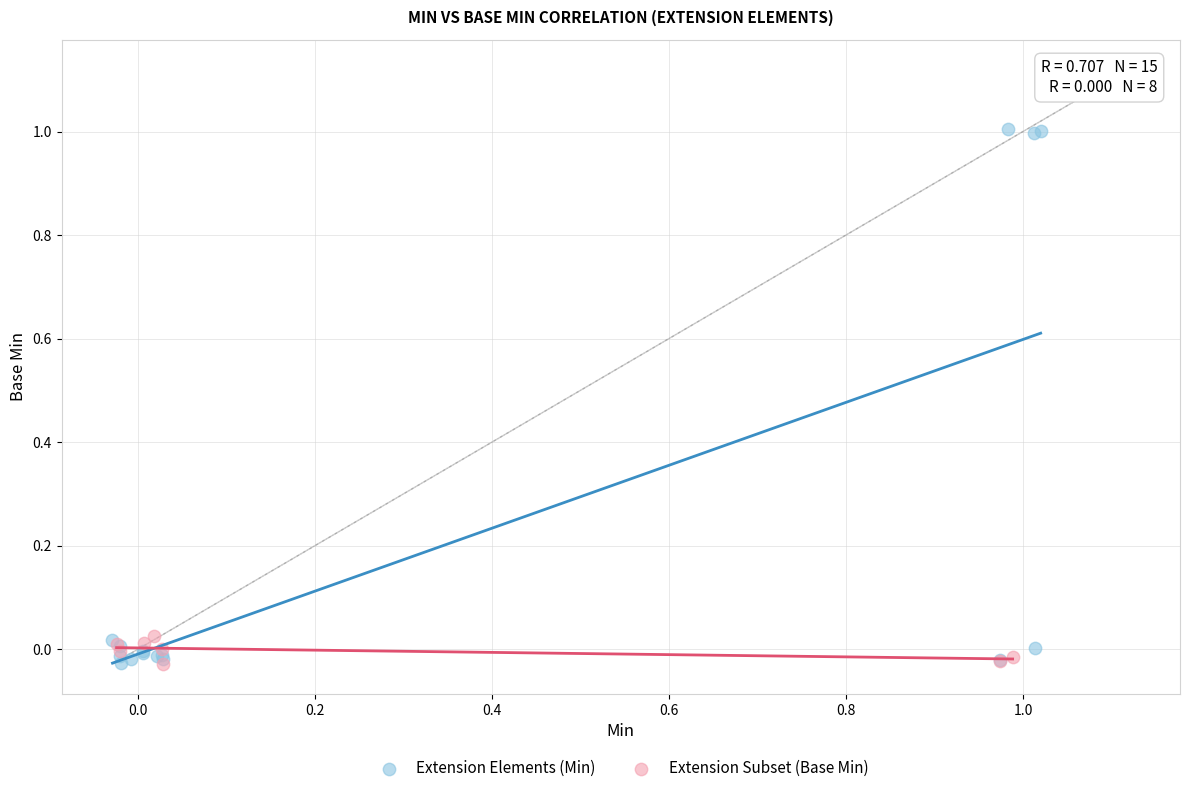

Which series contains the highest Y value?

Extension Elements (Min)